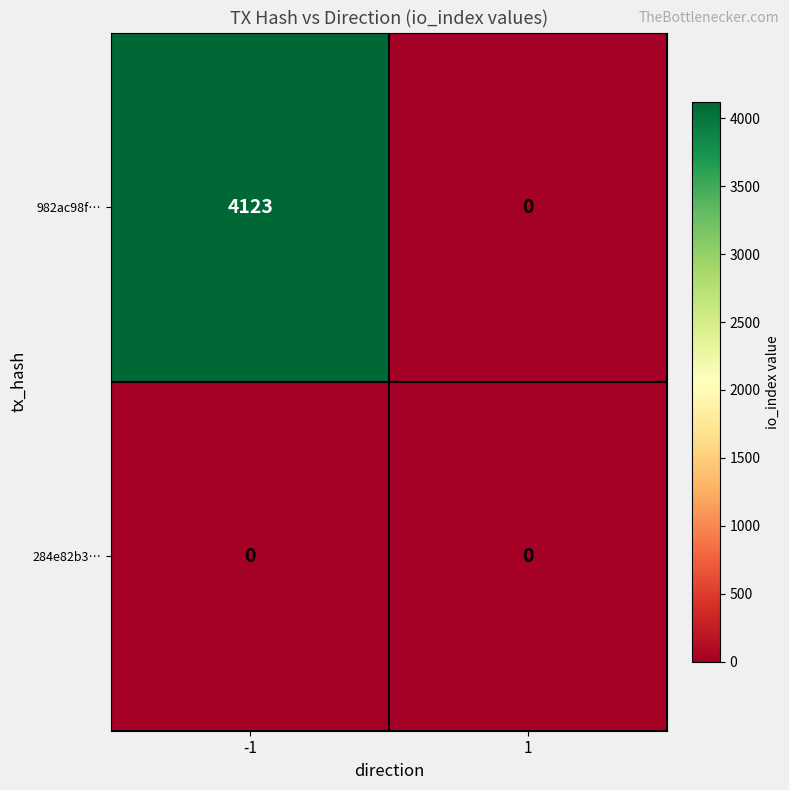

List the series in order of their overall mean, highest first.

982ac98f…, 284e82b3…